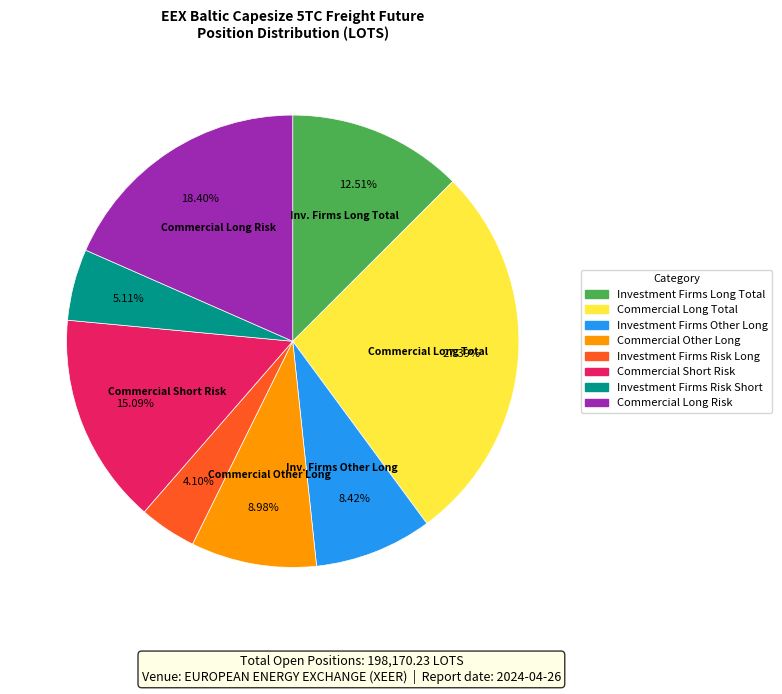

What percentage is the Investment Firms Risk Long slice, to the nearest percent?

4%